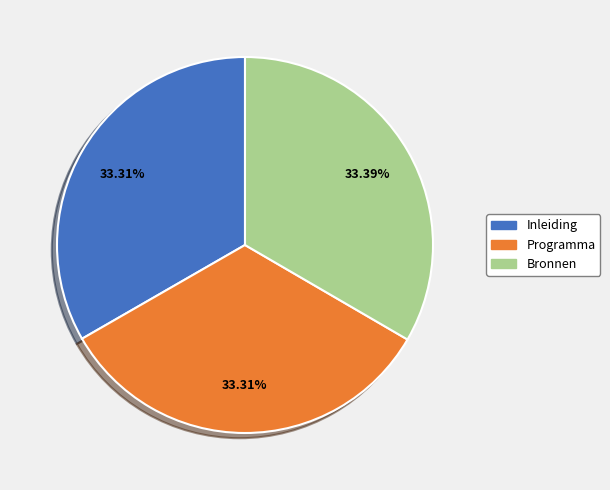

To the nearest percent, what portion does Bronnen represent?

33%